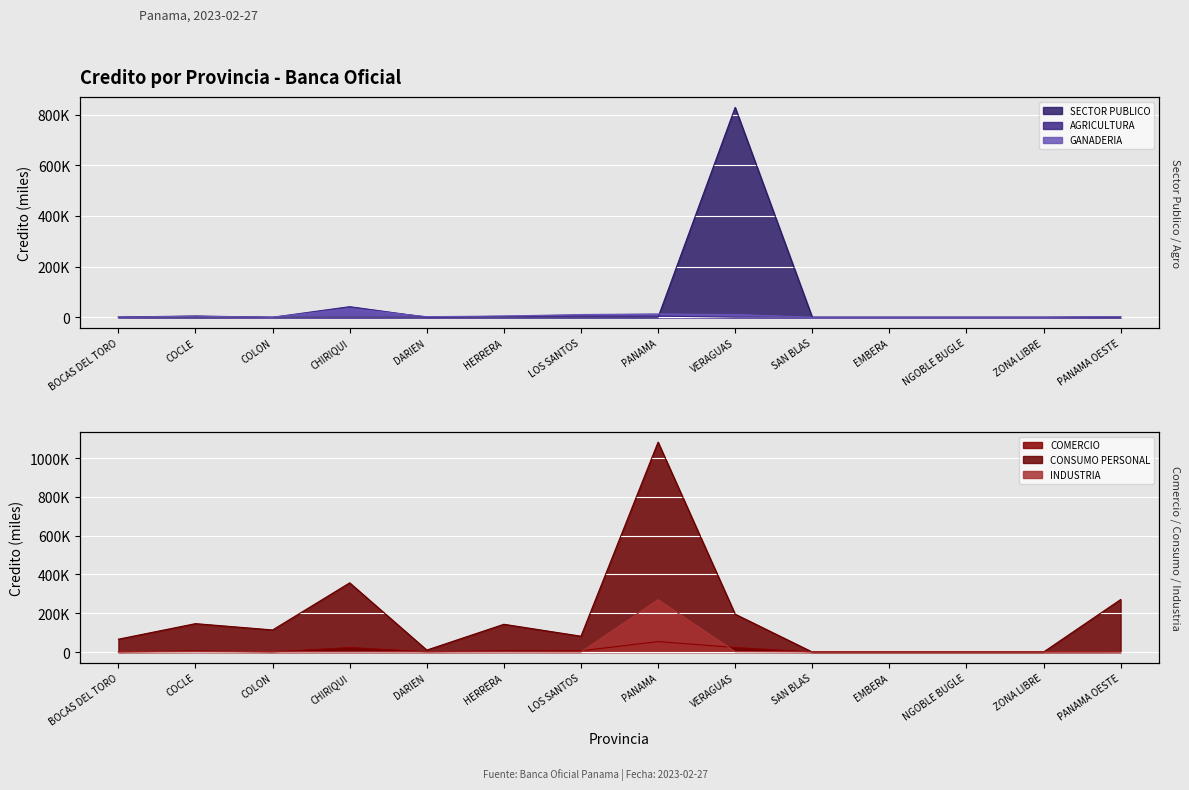

True or false: GANADERIA and CONSUMO PERSONAL intersect in this chart.

False